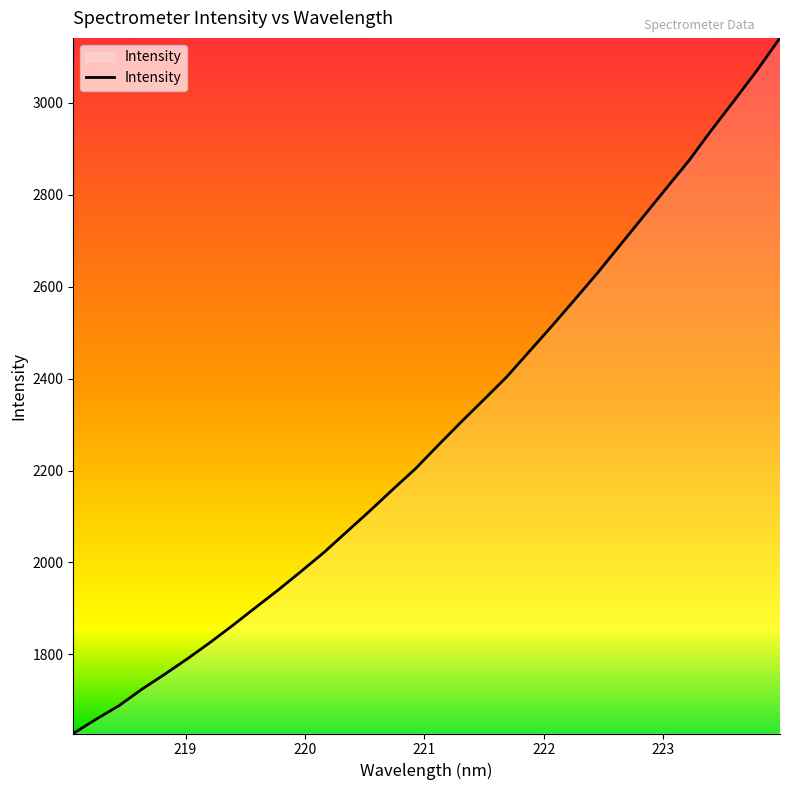

What is the smallest value displayed?

1627.9